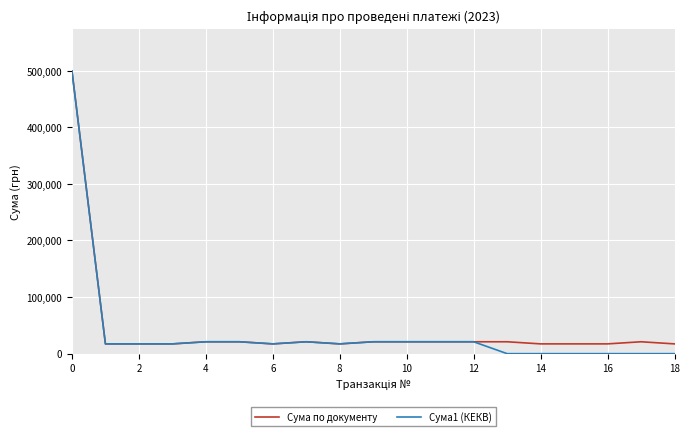

Reading right to left, transcribe all the data shown in this chart.

Сума по документу: 17272.7	21000.0	17272.7	17272.7	17272.7	21000.0	21000.0	21000.0	21000.0	21000.0	17272.7	21000.0	17272.7	21000.0	21000.0	17272.7	17272.7	17272.7	499565.8
Сума1 (КЕКВ): 0.0	0.0	0.0	0.0	0.0	0.0	21000.0	21000.0	21000.0	21000.0	17272.7	21000.0	17272.7	21000.0	21000.0	17272.7	17272.7	17272.7	499565.8